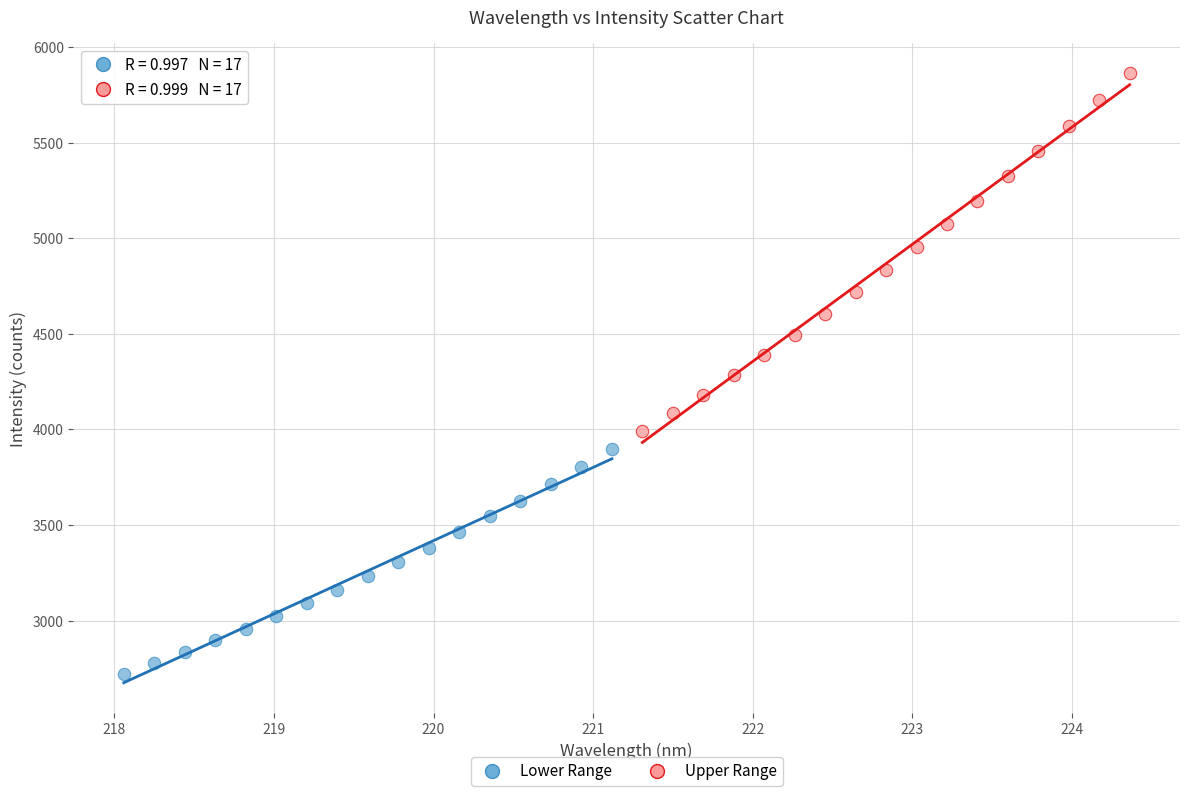

Which series reaches the minimum Y coordinate?

Lower Range